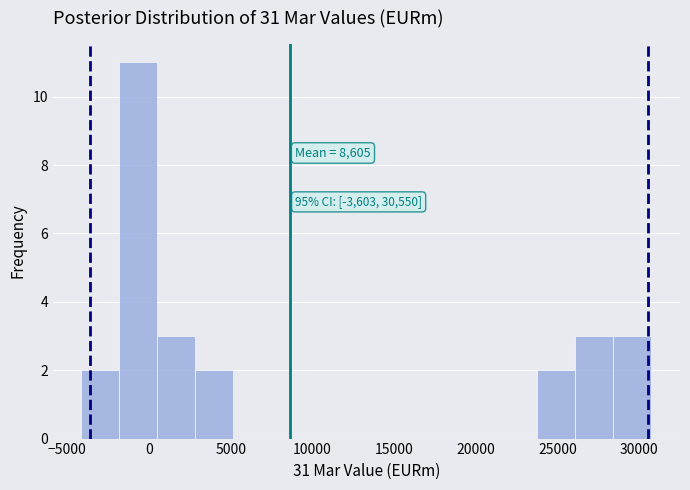

Over which range of the x-axis is the bar tallest?

-2000 to 500